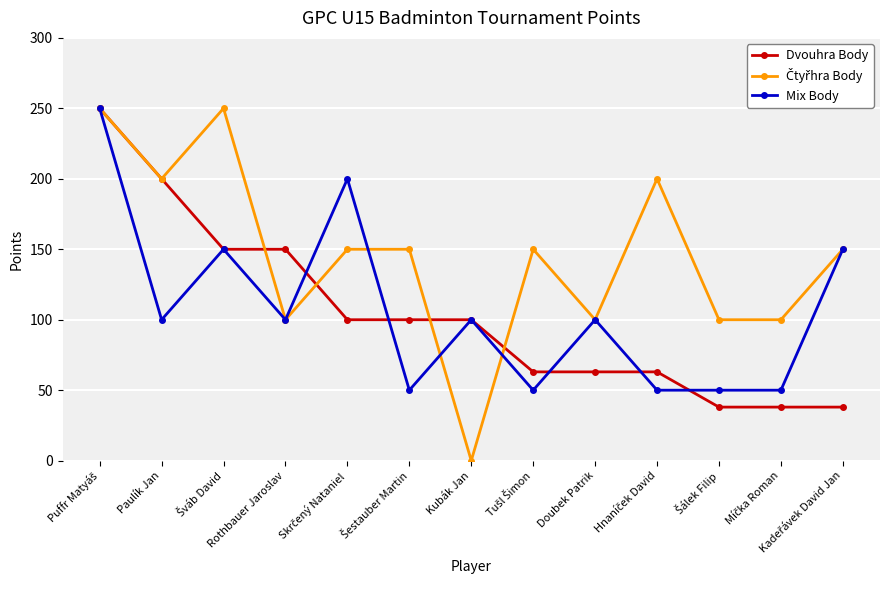

How many series are shown in this chart?

3